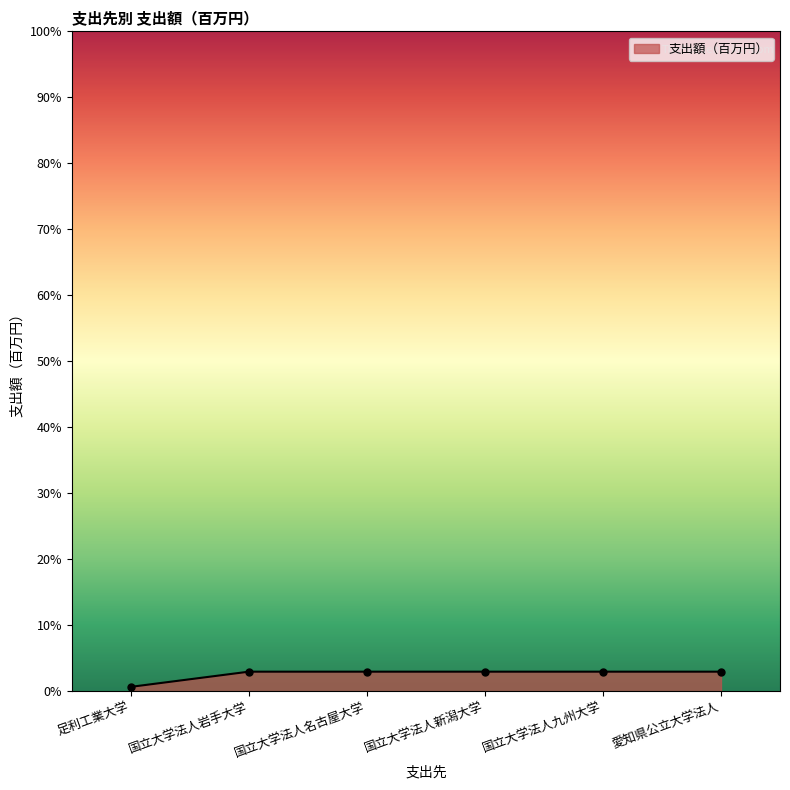

What value does the data have at 足利工業大学?

0.7